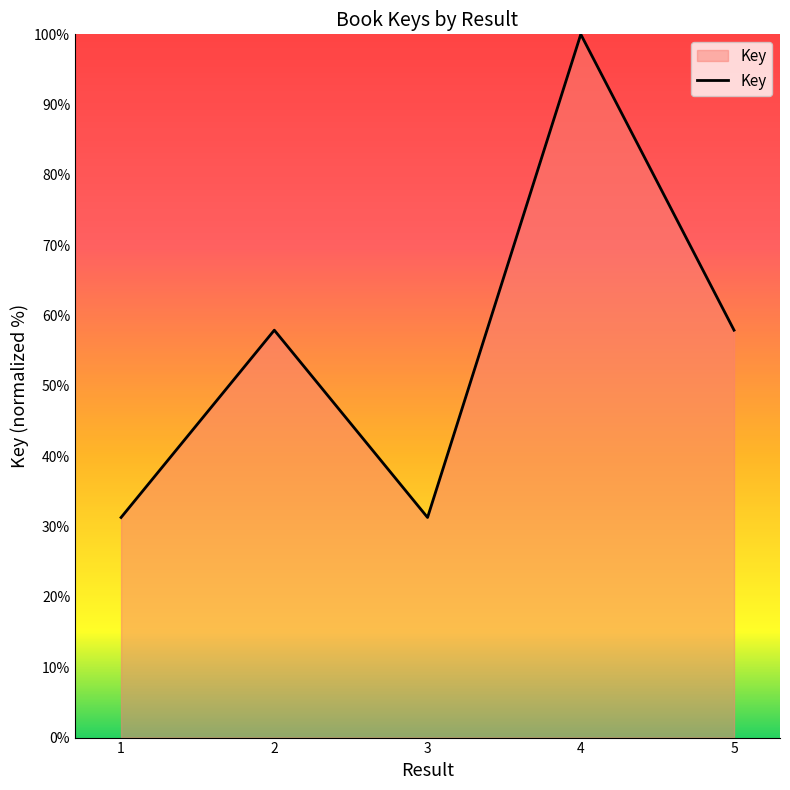

Where is the first local maximum?

2